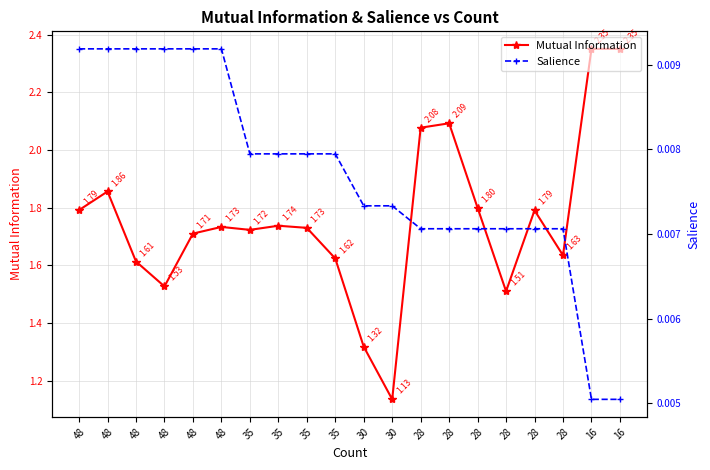

Reading left to right, list all the values displayed in this chart.

Mutual Information: 1.8	1.9	1.6	1.5	1.7	1.7	1.7	1.7	1.7	1.6	1.3	1.1	2.1	2.1	1.8	1.5	1.8	1.6	2.4	2.4
Salience: 0.0	0.0	0.0	0.0	0.0	0.0	0.0	0.0	0.0	0.0	0.0	0.0	0.0	0.0	0.0	0.0	0.0	0.0	0.0	0.0